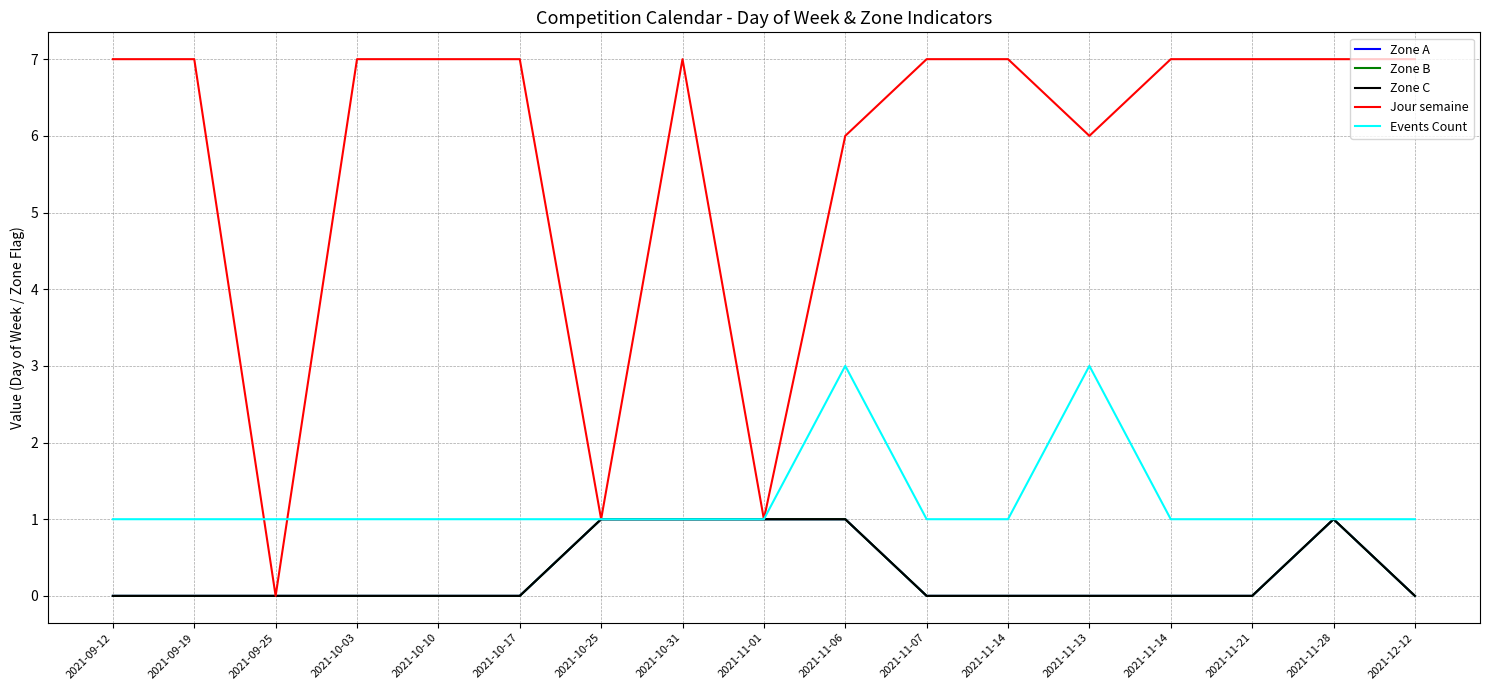

Where is the first local maximum for Zone A?

2021-11-28